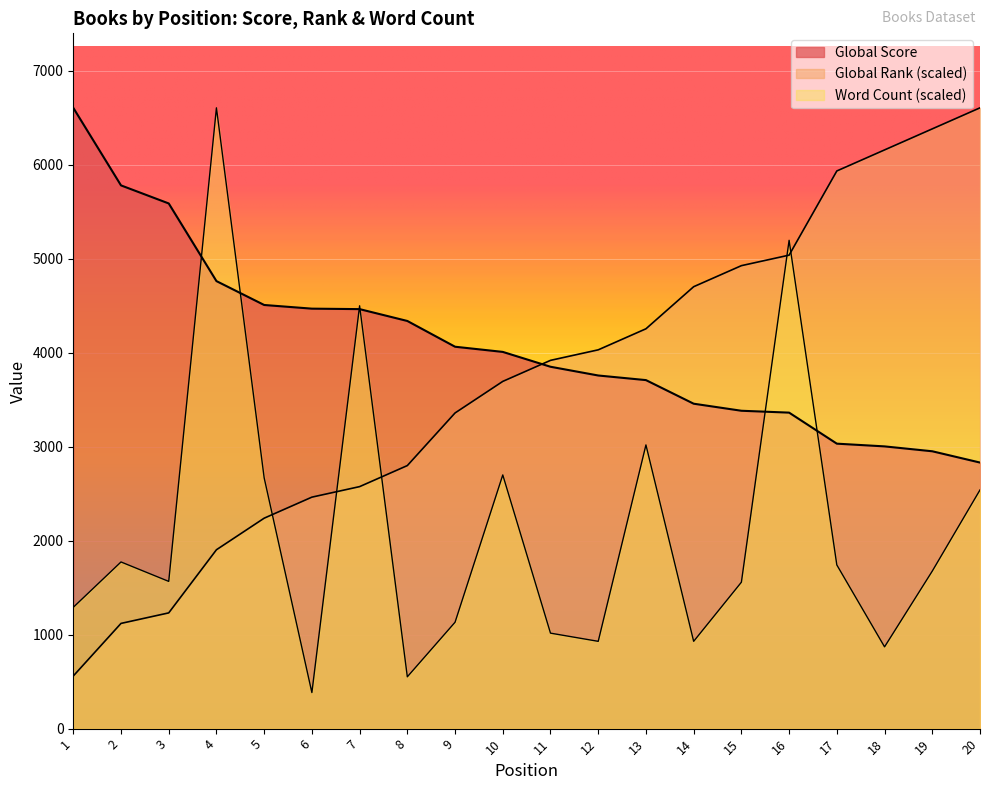

Is it true that Global Score equals 3002.0 at 18?

True